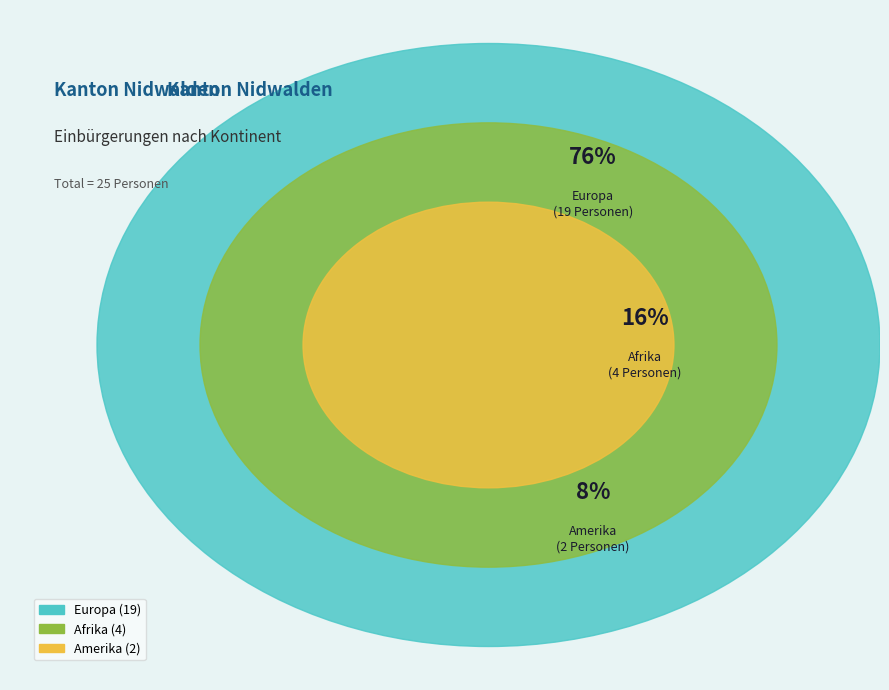

To the nearest percent, what is the average slice percentage?

33%